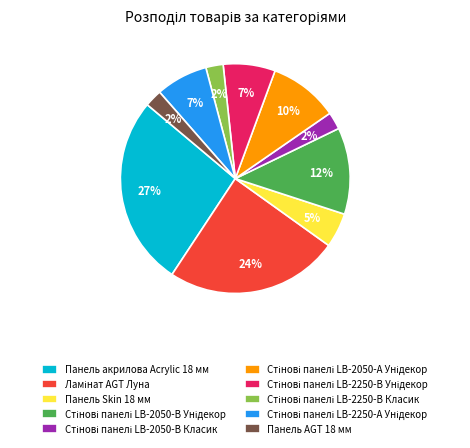

Is there any slice that represents more than half of the pie?

No